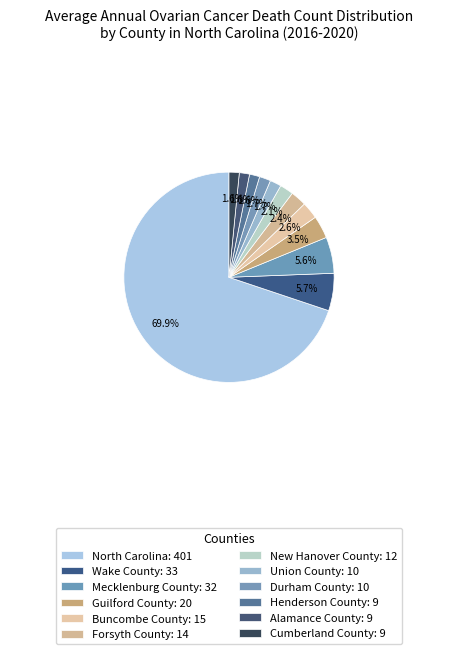

Between Union County and Wake County, which is larger?

Wake County